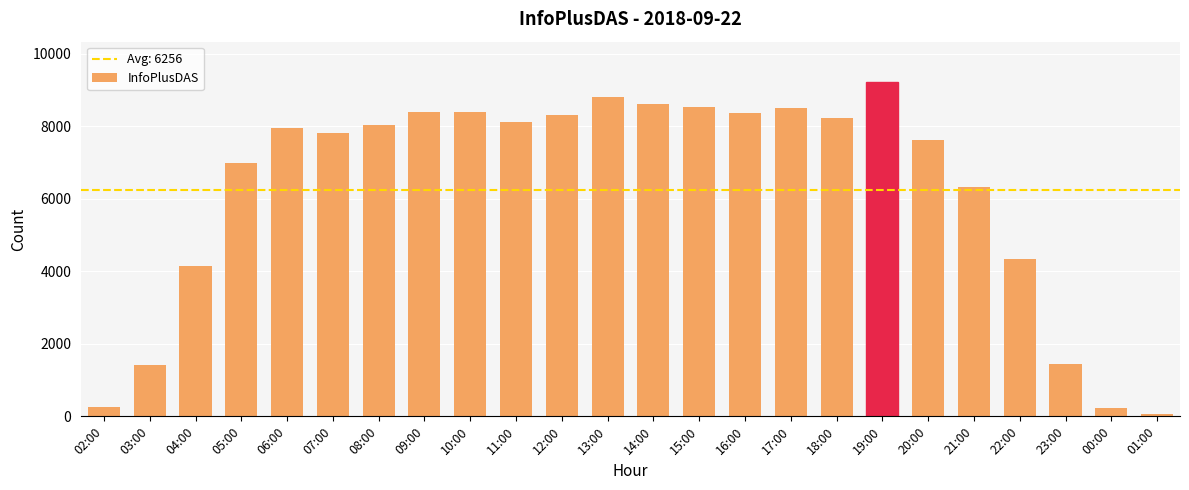

What is the sum of all values?

150143